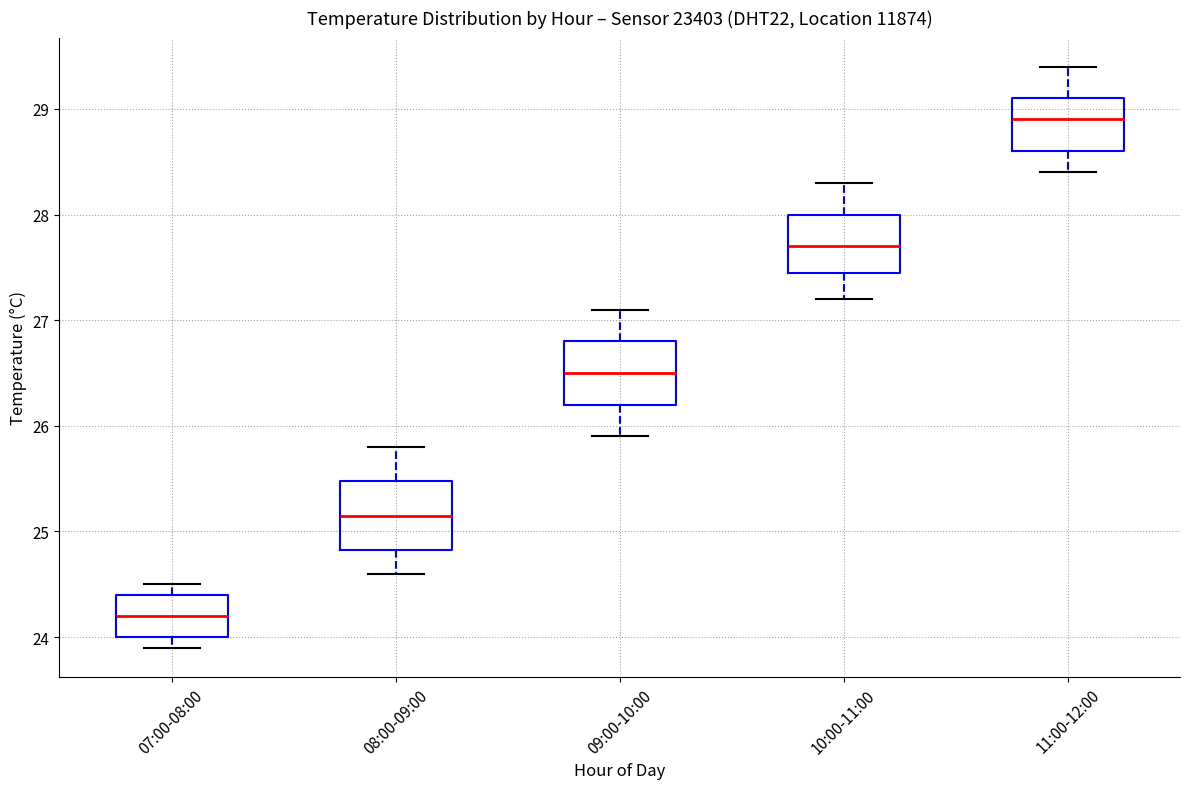

Which box has the highest median line?

11:00-12:00